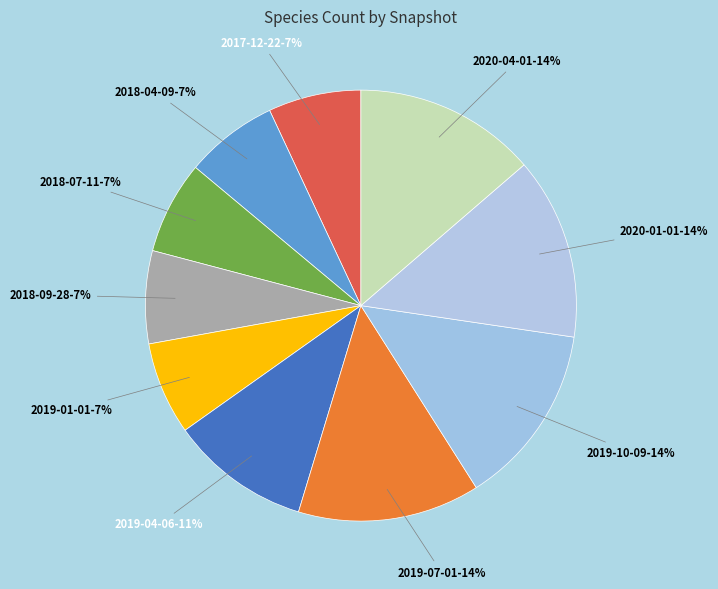

To the nearest percent, what portion does 2017-12-22 represent?

7%